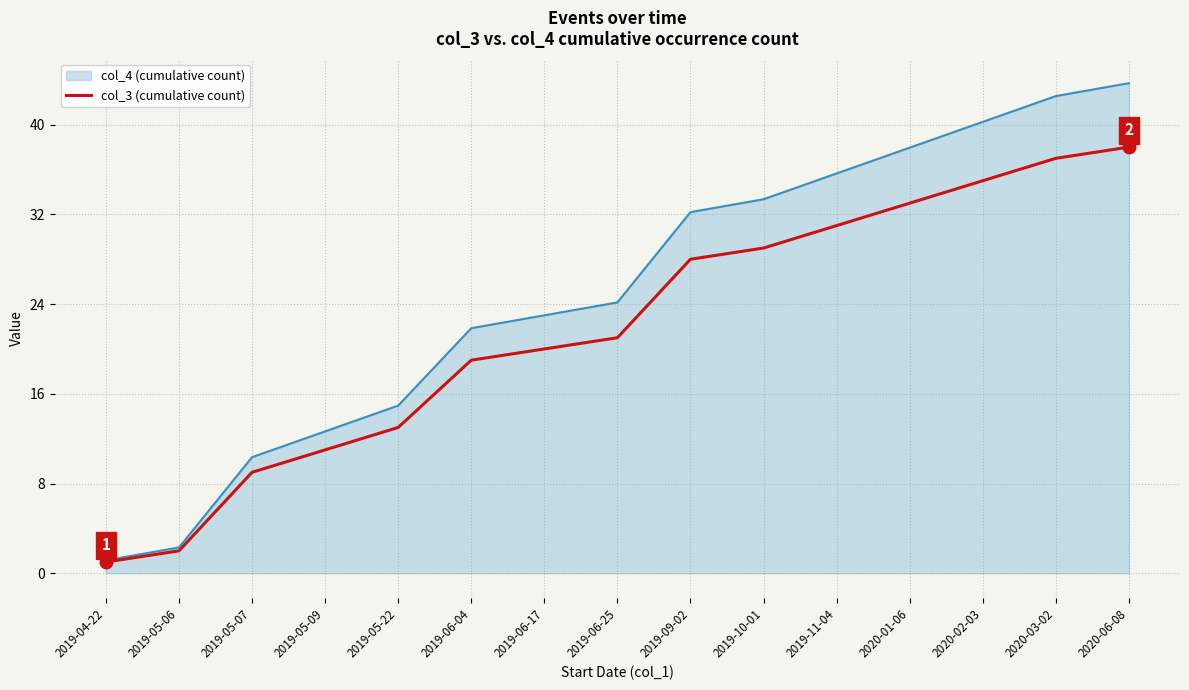

Which series has the largest total across all categories?

col_4 (cumulative count)